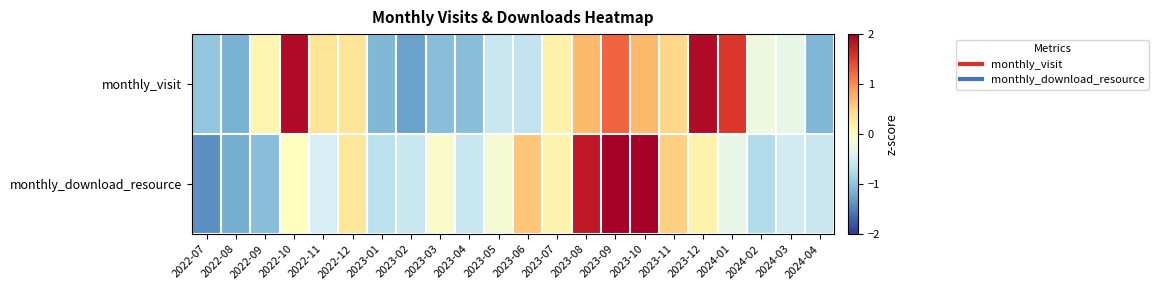

Reading right to left, transcribe all the data shown in this chart.

monthly_visit: 2024-04=-1.1	2024-03=-0.3	2024-02=-0.2	2024-01=1.6	2023-12=1.9	2023-11=0.5	2023-10=0.7	2023-09=1.3	2023-08=0.7	2023-07=0.2	2023-06=-0.6	2023-05=-0.6	2023-04=-1.0	2023-03=-1.0	2023-02=-1.3	2023-01=-1.1	2022-12=0.3	2022-11=0.3	2022-10=1.9	2022-09=0.1	2022-08=-1.2	2022-07=-1.0
monthly_download_resource: 2024-04=-0.6	2024-03=-0.5	2024-02=-0.7	2024-01=-0.3	2023-12=0.2	2023-11=0.5	2023-10=2.2	2023-09=2.5	2023-08=1.8	2023-07=0.2	2023-06=0.6	2023-05=-0.1	2023-04=-0.6	2023-03=-0.1	2023-02=-0.6	2023-01=-0.7	2022-12=0.3	2022-11=-0.4	2022-10=0.0	2022-09=-1.0	2022-08=-1.2	2022-07=-1.4